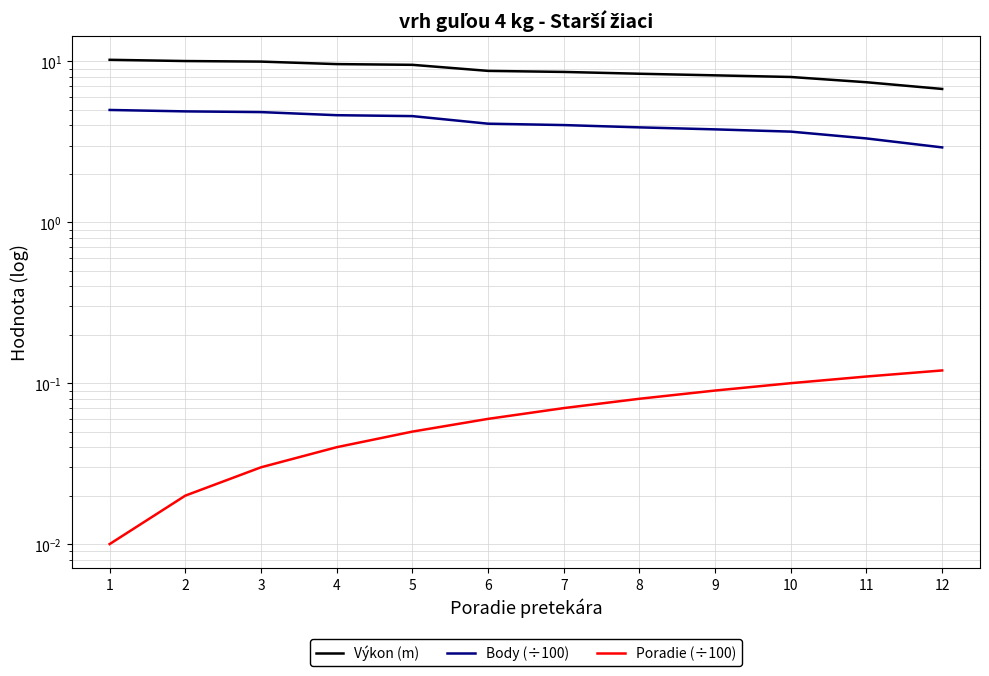

What is the sum of the Body (÷100) values at 9 and 8?

7.7